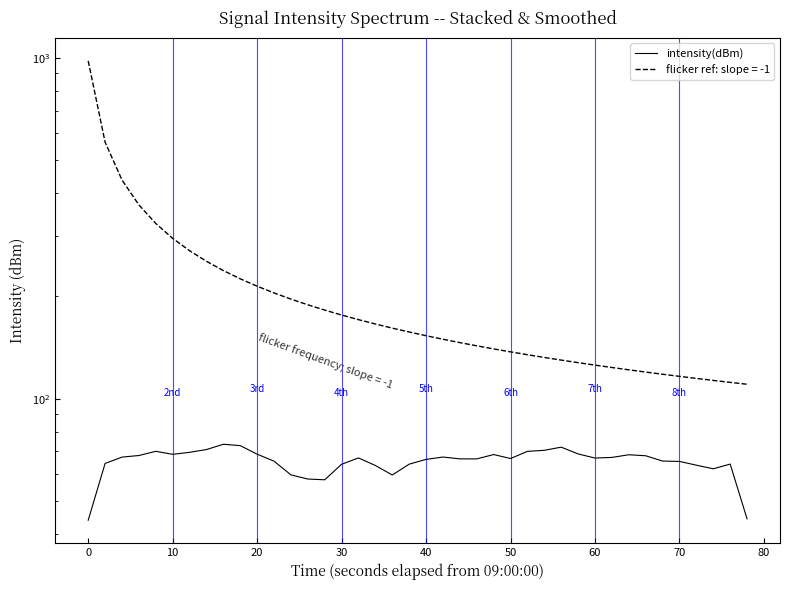

How many interior local valleys (lower than both neighbors) does the data have?

7